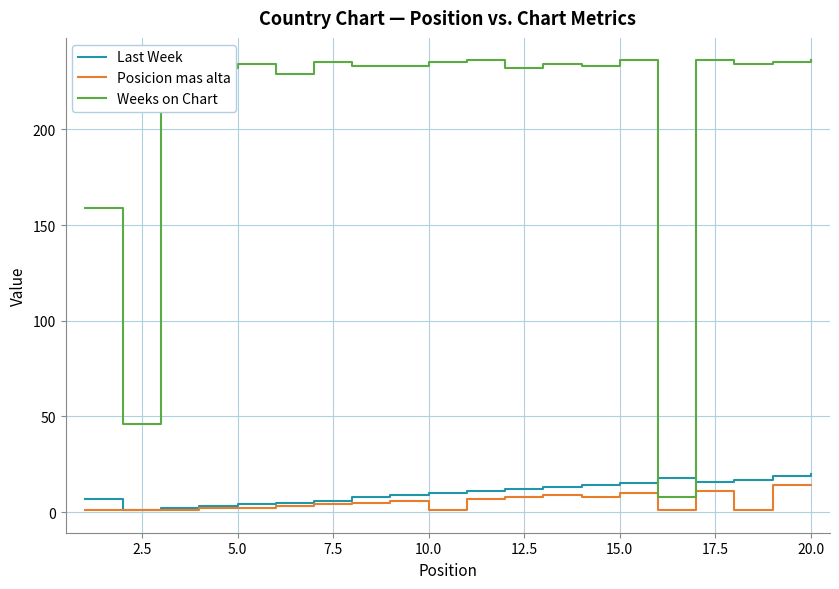

True or false: Posicion mas alta and Weeks on Chart intersect in this chart.

False